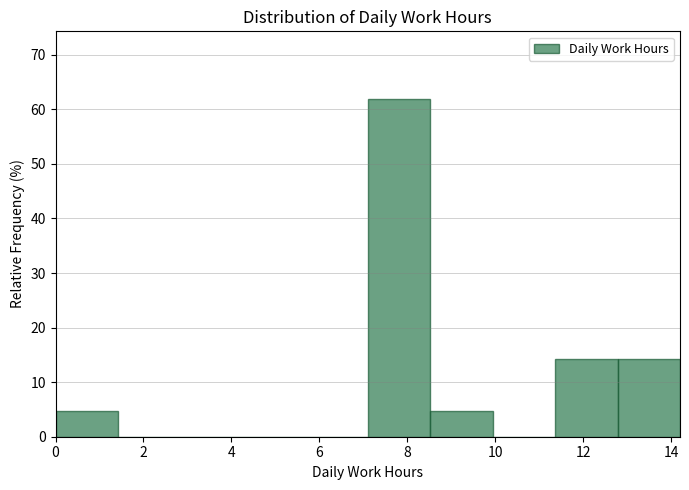

Reading left to right, transcribe this chart: for each bar, give the range it covers on the x-axis and its height. Neither the bar edges nor the heights are printed on the chart, so give them approximately, as read against the axes.

0.00 to 1.42: 5
1.42 to 2.84: 0
2.84 to 4.26: 0
4.26 to 5.68: 0
5.68 to 7.10: 0
7.10 to 8.52: 62
8.52 to 9.94: 5
9.94 to 11.36: 0
11.36 to 12.78: 14
12.78 to 14.20: 14